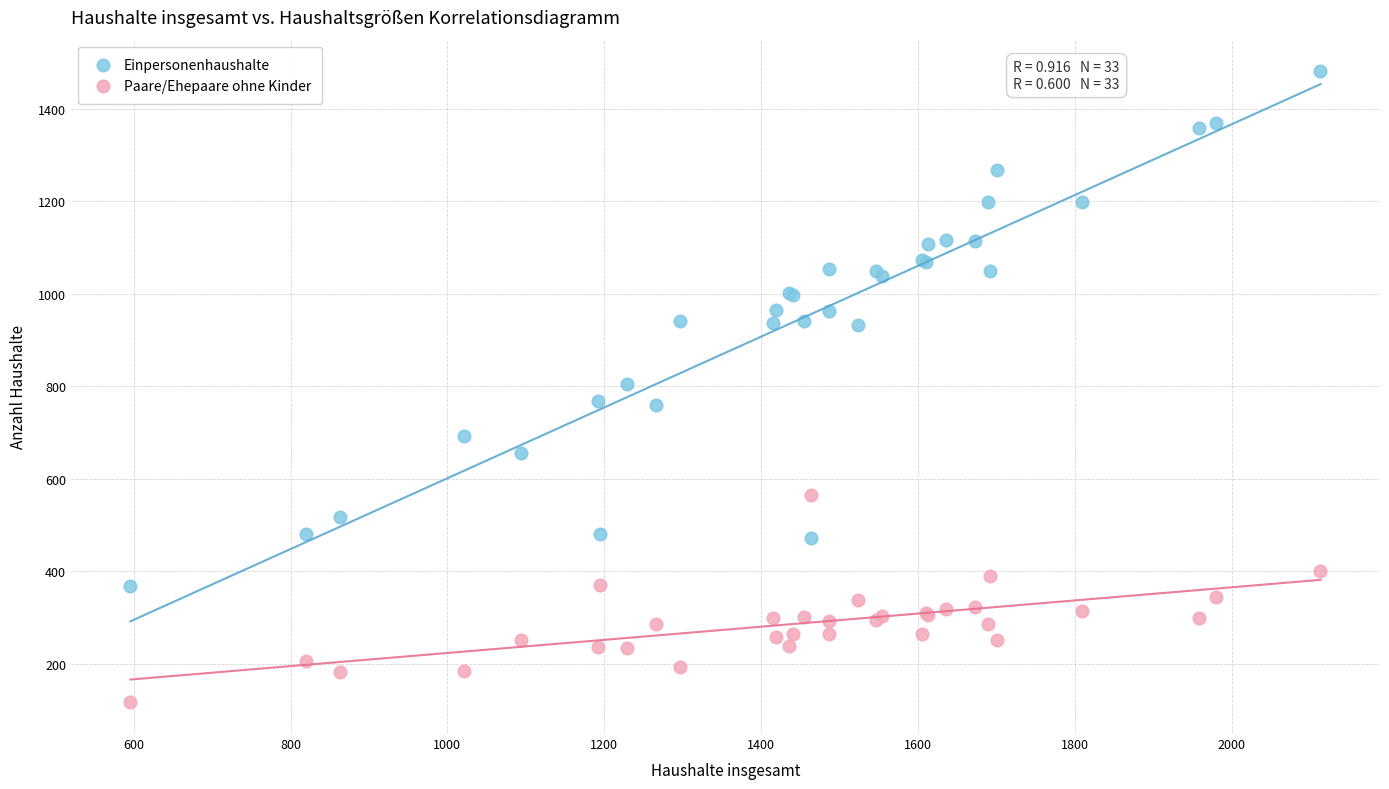

Which series has the largest Y range (max minus min)?

Einpersonenhaushalte